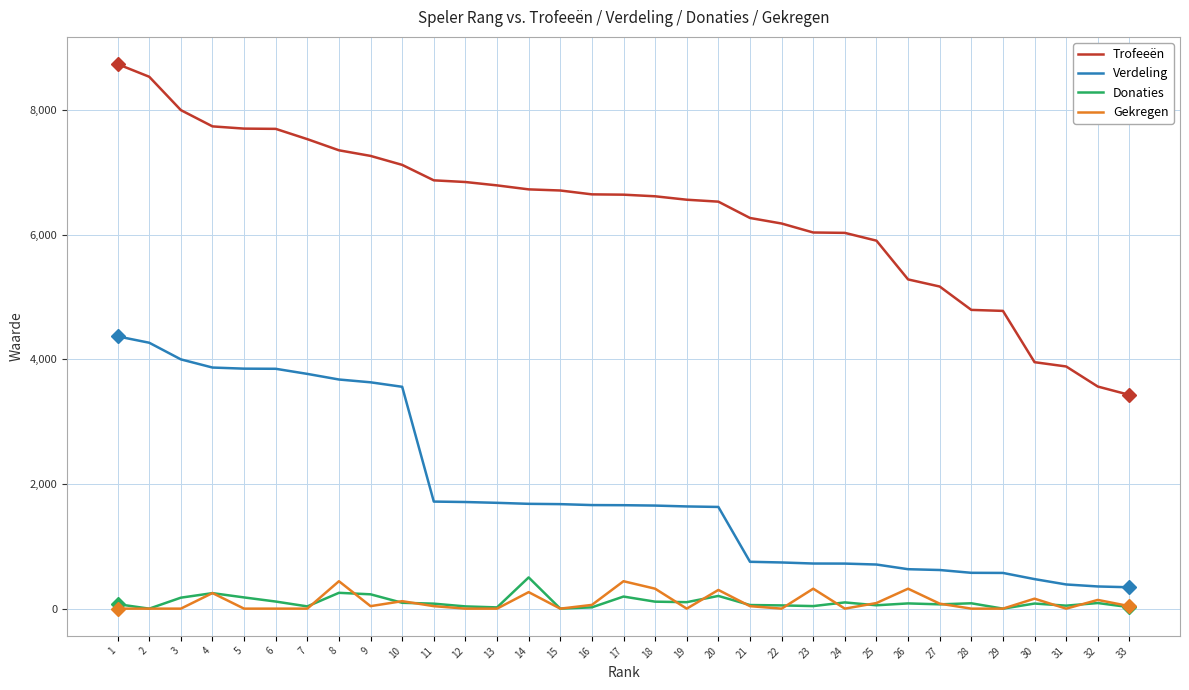

True or false: Gekregen and Trofeeën intersect in this chart.

False